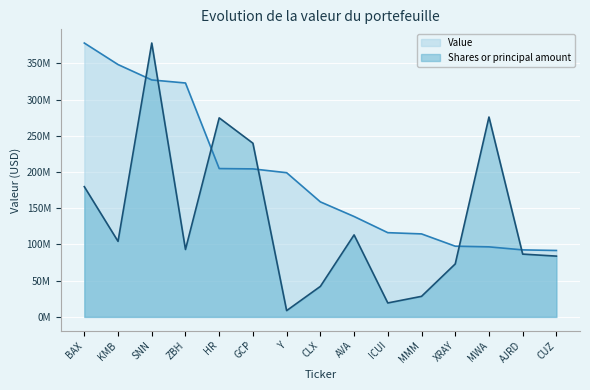

Is it true that Shares or principal amount equals 123577159.4 at MWA?

False